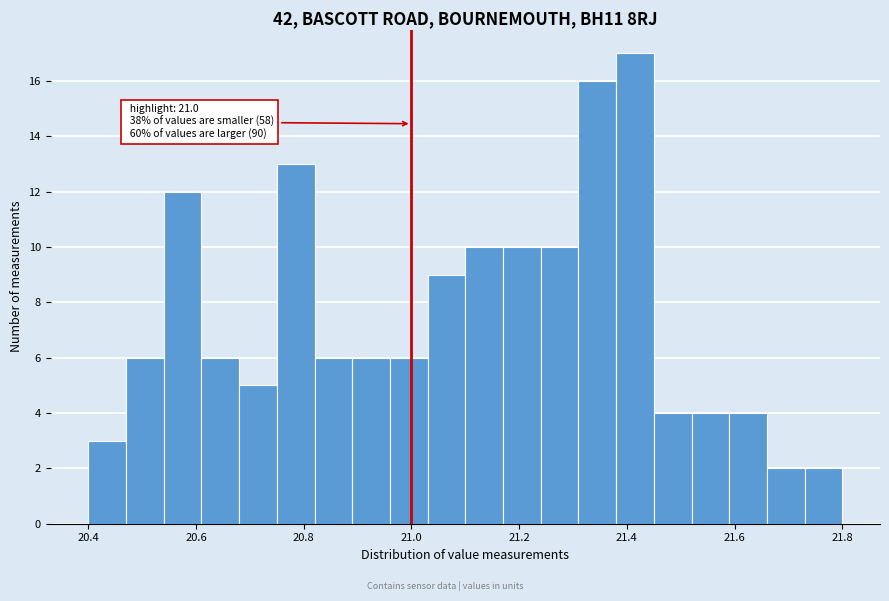

Around what value on the x-axis is the tallest bar? Give the approximate position of its centre, as read against the axis.

21.42